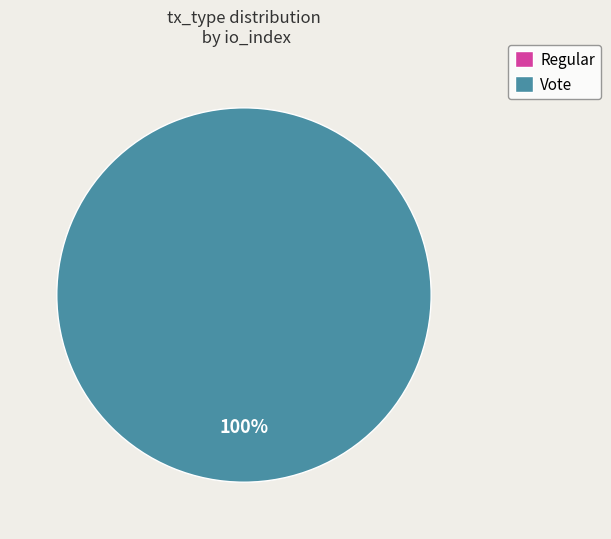

How many slices are in this pie chart?

2